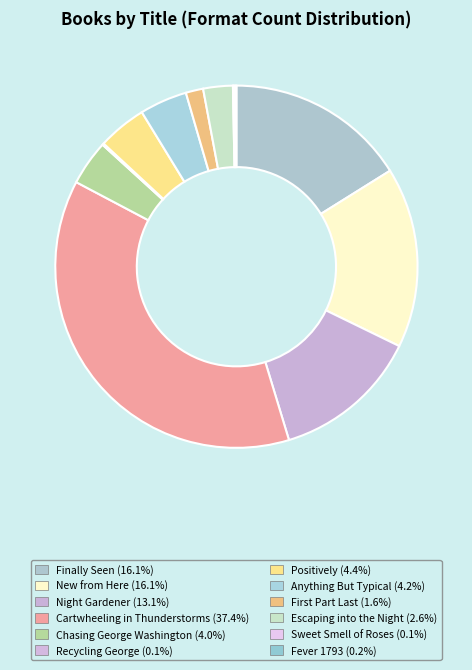

How many segments does this pie chart have?

12